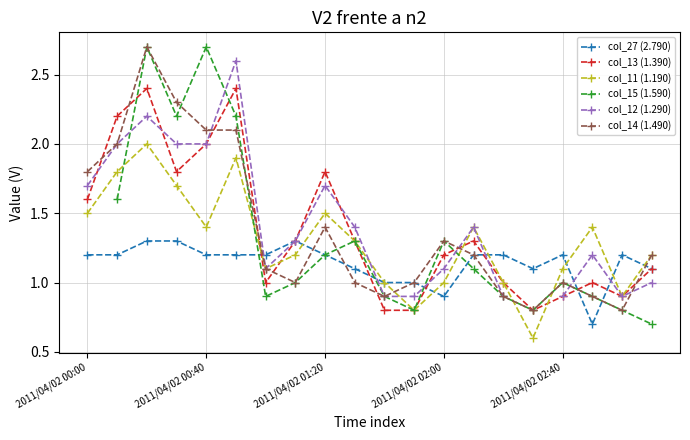

True or false: col_14 (1.490) has more than 0 interior local peaks.

True